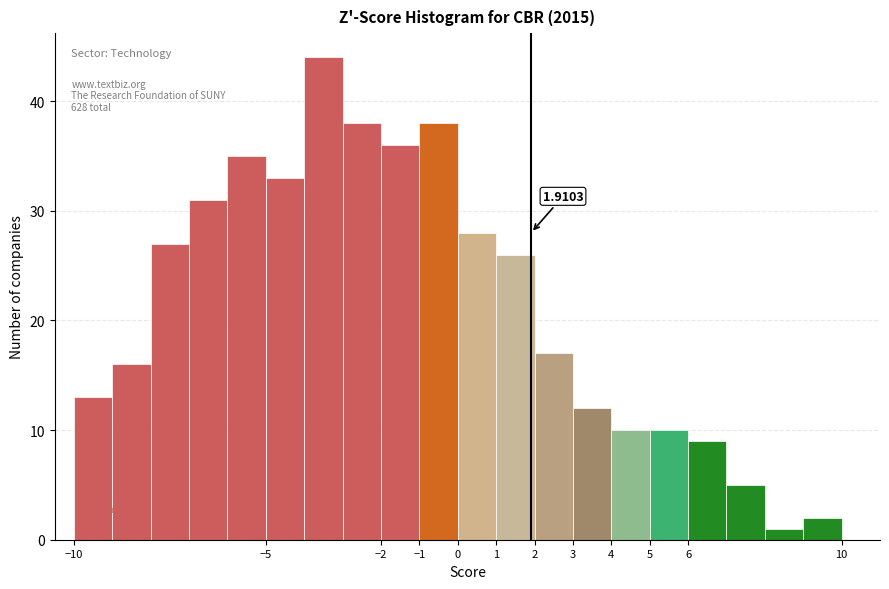

Which range on the x-axis has the tallest bar?

-4 to -3